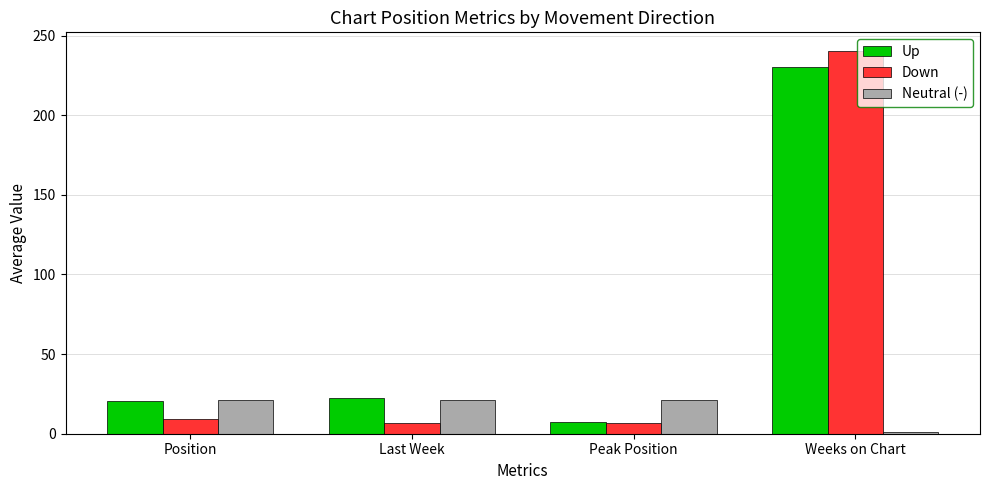

Rank the series at Weeks on Chart from highest to lowest value.

Down, Up, Neutral (-)